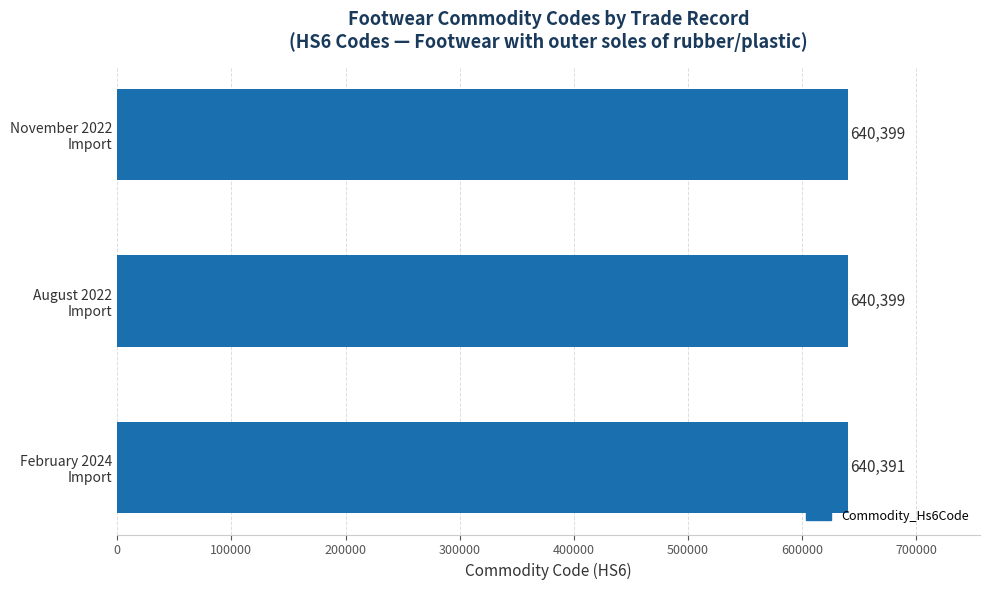

What is the minimum value shown in the chart?

640391